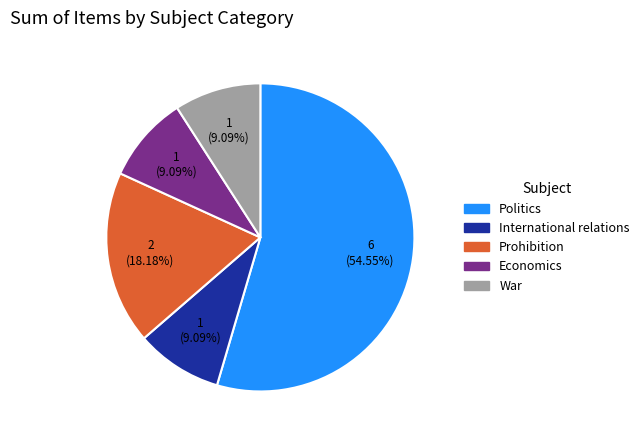

Is it true that Prohibition is 18% of the pie?

True